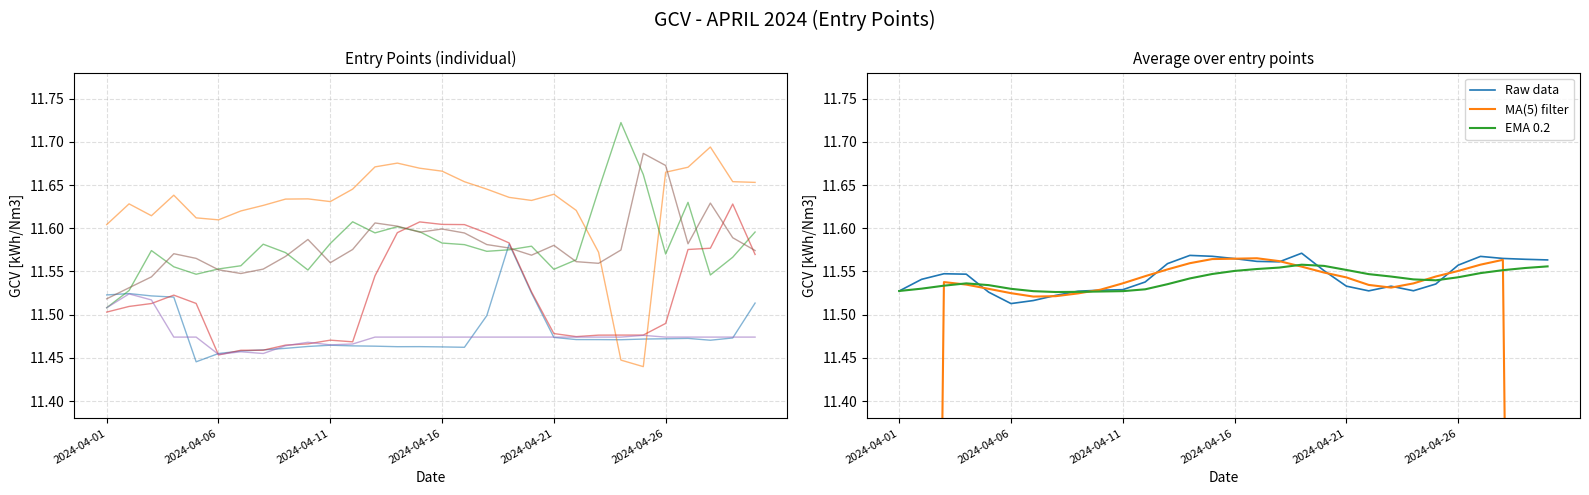

Is the value of KAVALA at 2024-04-18 greater than the value of INOFYTA at 2024-04-24?

Yes